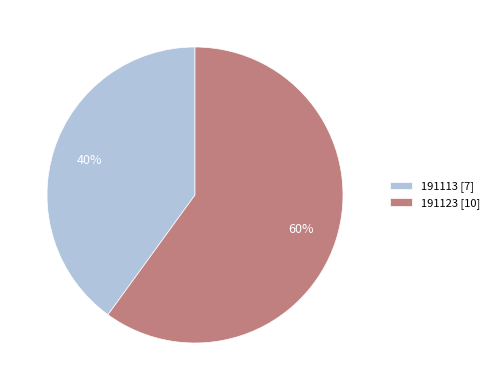

How many slices are in this pie chart?

2